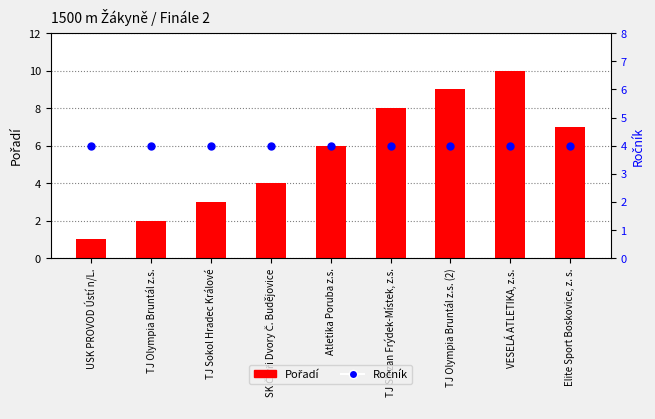

Which series reaches the maximum Y coordinate?

Pořadí